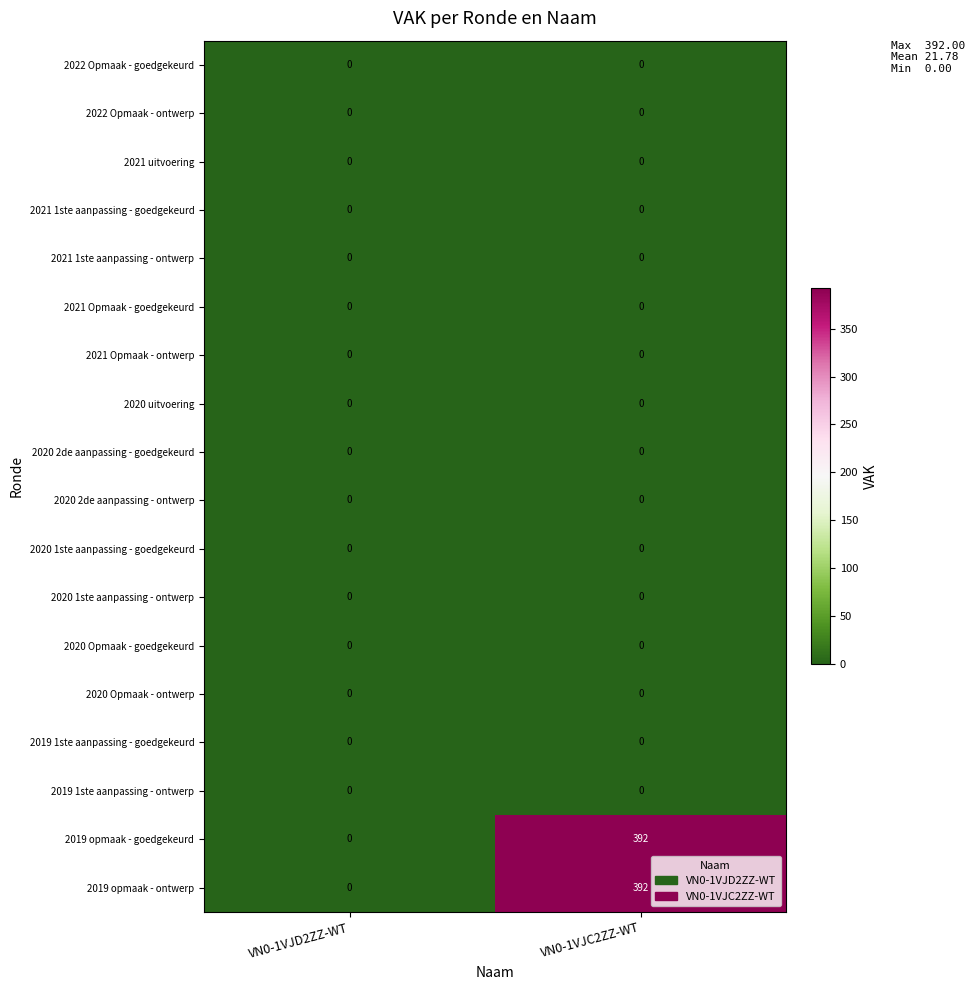

True or false: 2021 1ste aanpassing - ontwerp has a value of 0 at VN0-1VJD2ZZ-WT.

True